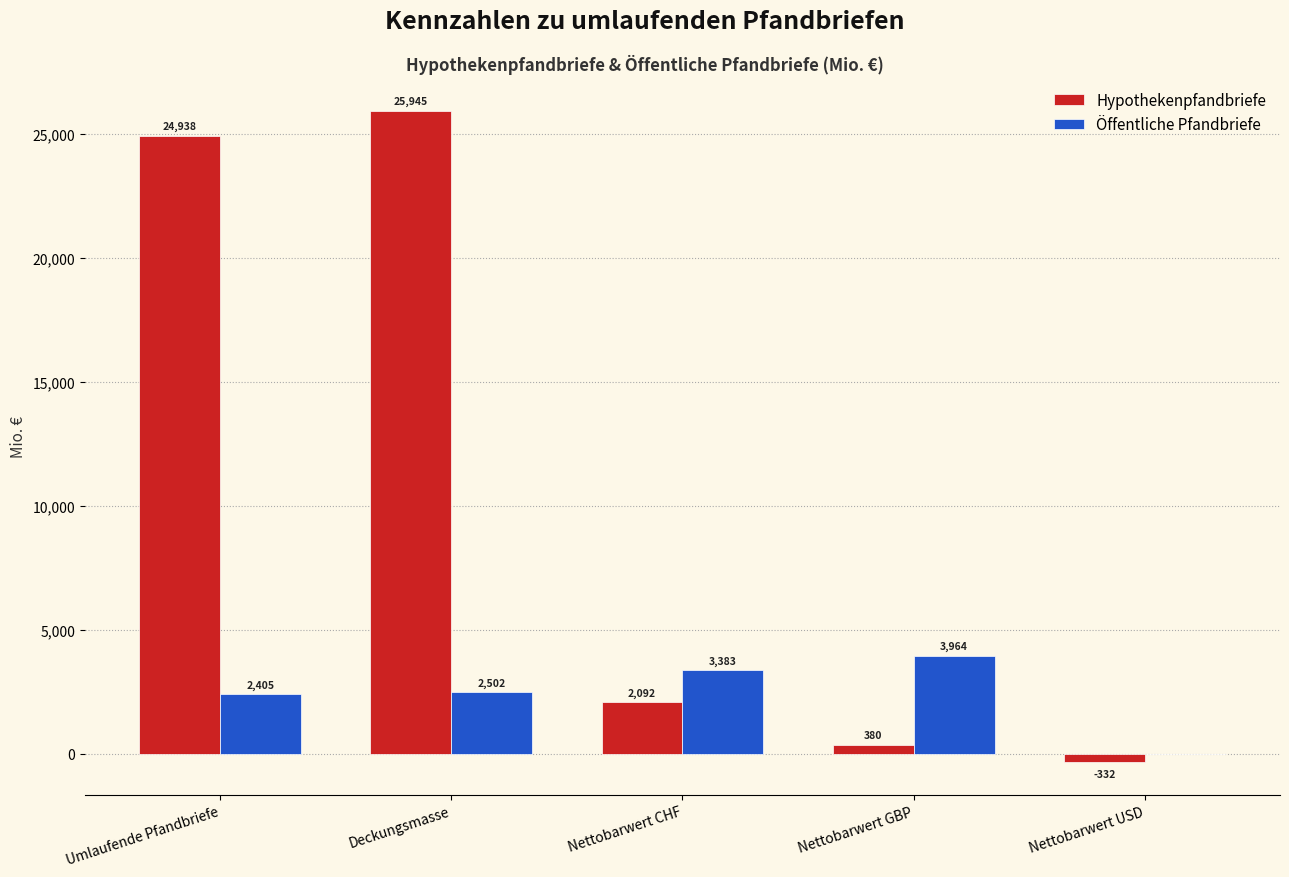

The Öffentliche Pfandbriefe series shows 3656.3 at Deckungsmasse. True or false?

False